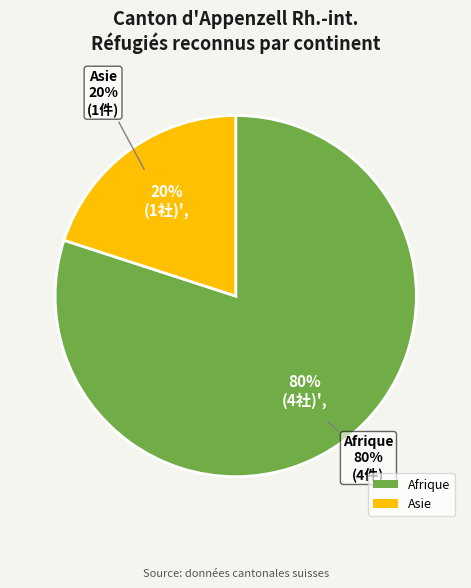

Does Afrique represent more than half of the total?

Yes